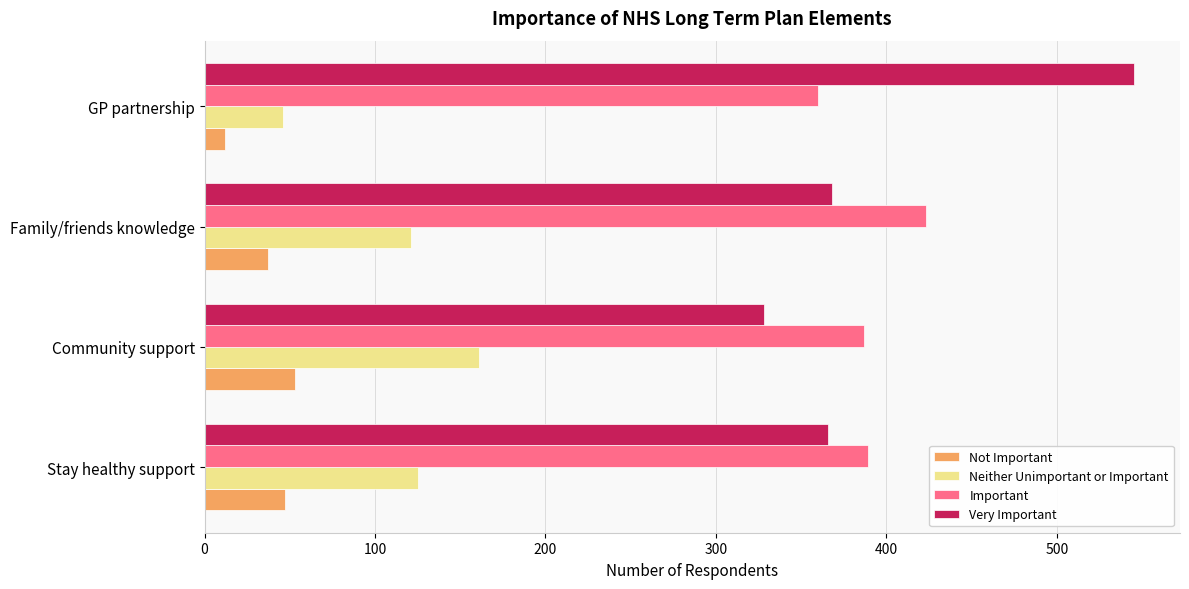

Which series has the widest spread of values?

Very Important